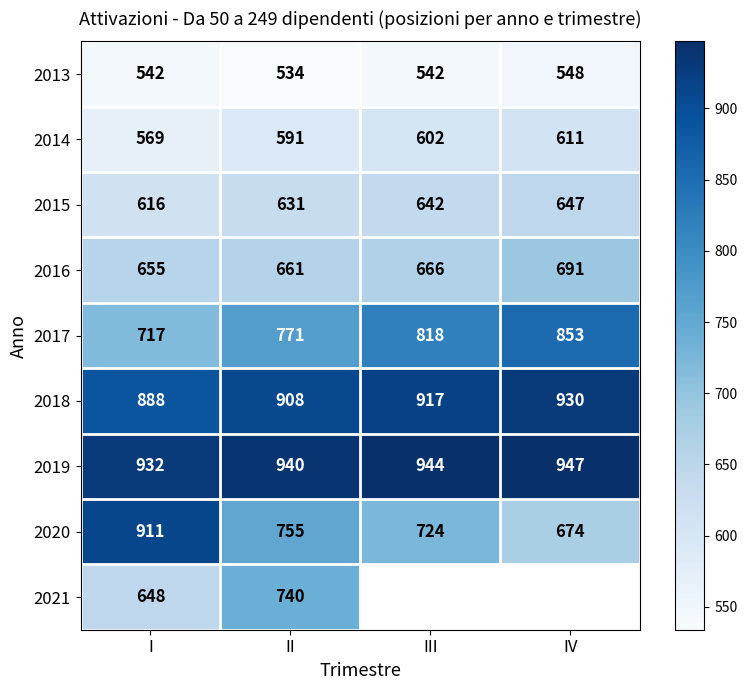

Rank the series at II from highest to lowest value.

2019, 2018, 2017, 2020, 2021, 2016, 2015, 2014, 2013